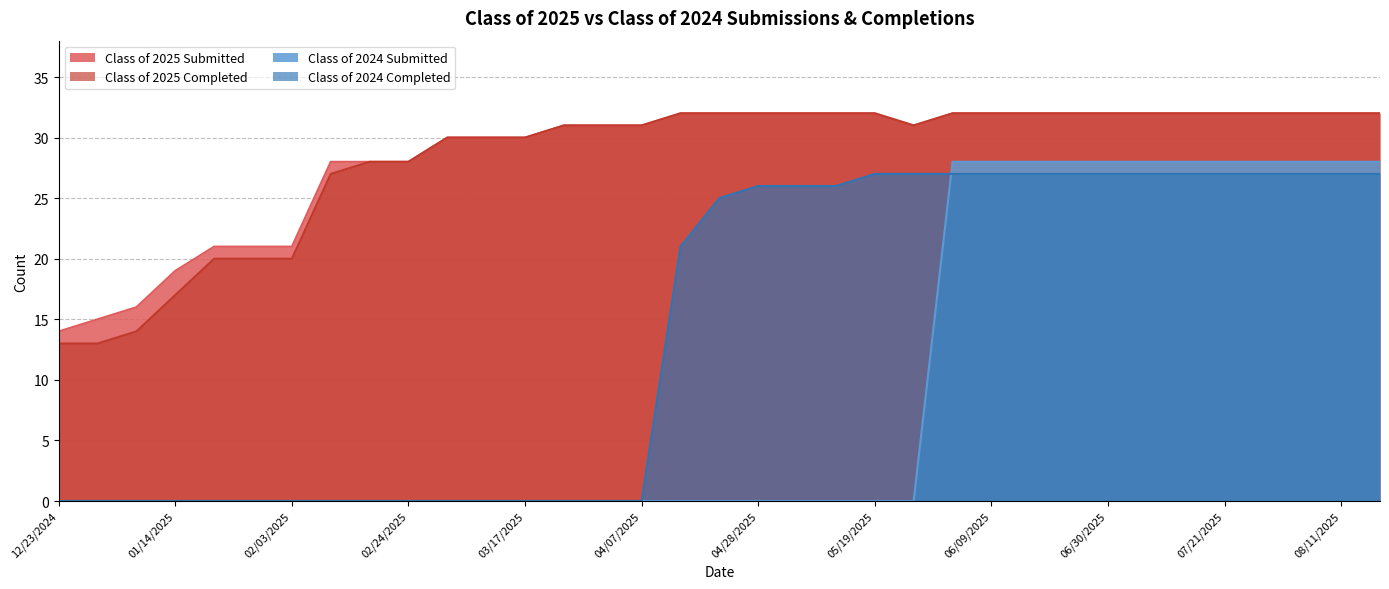

What is the difference between the maximum and minimum values in the Class of 2024 Submitted series?

28